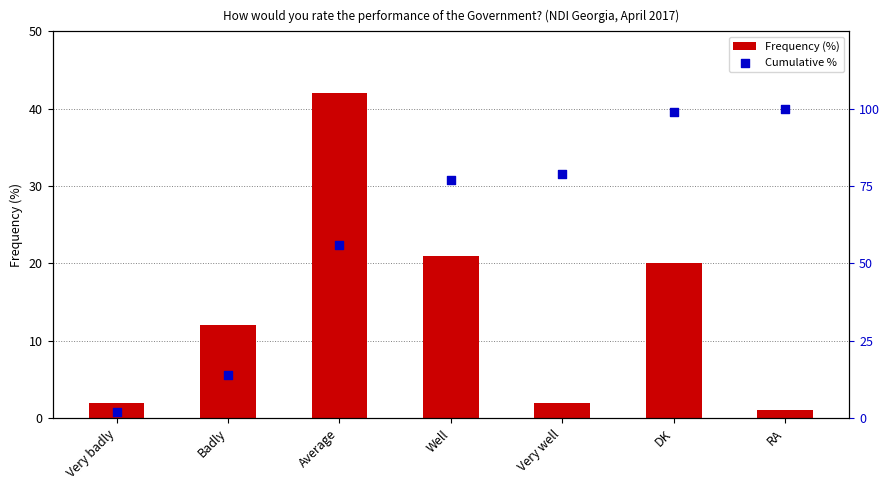

Is the value of Cumulative % at Average greater than the value of Frequency (%) at Very badly?

Yes